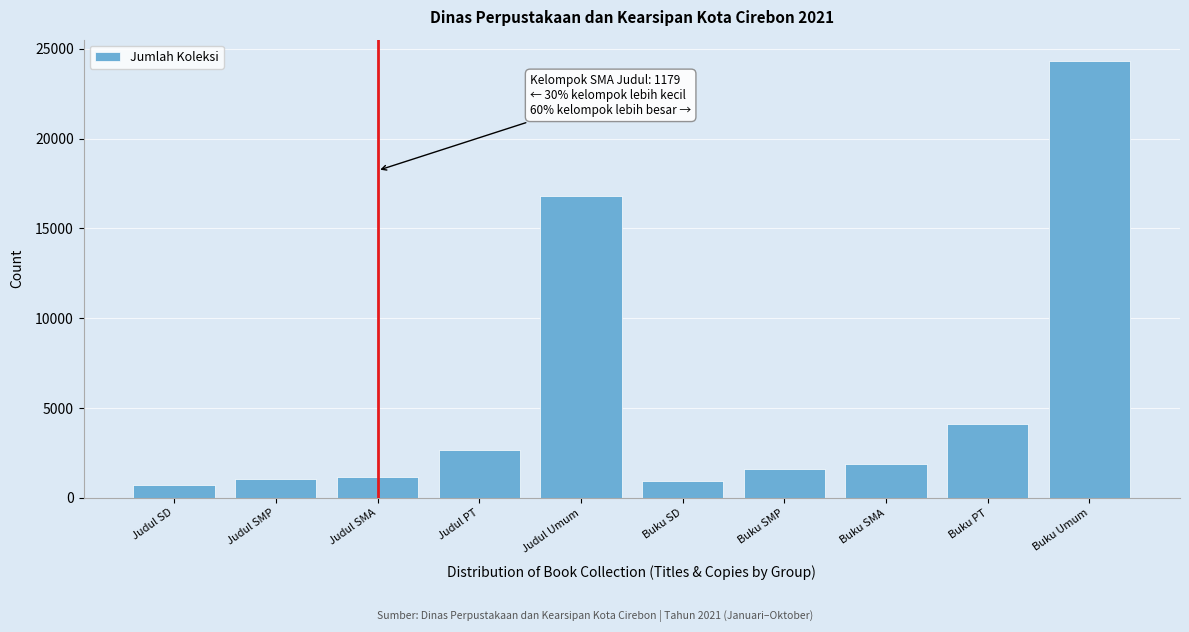

Reading left to right, transcribe all the data shown in this chart.

712	1033	1179	2681	16825	920	1586	1861	4101	24295